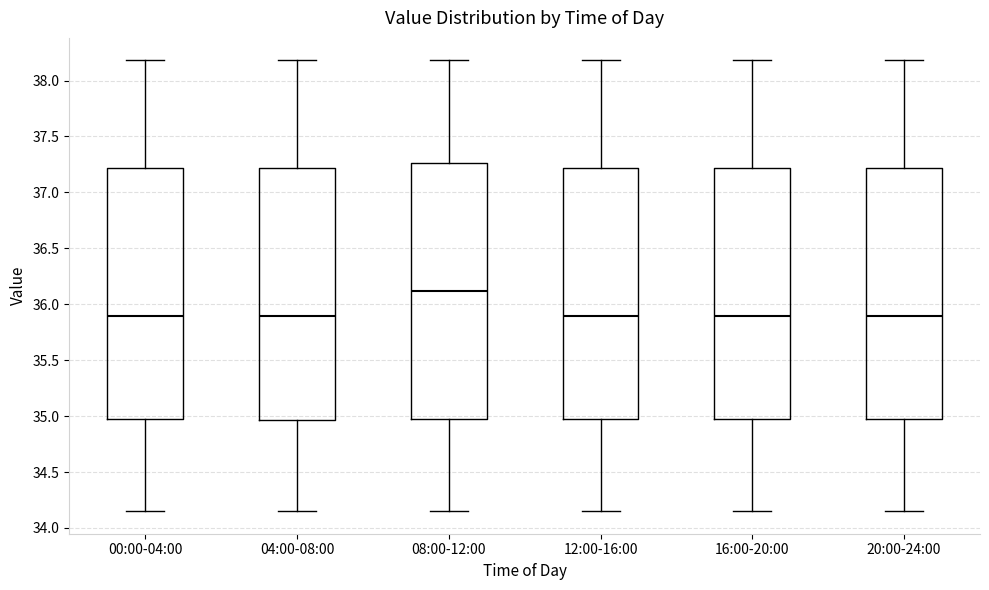

Reading left to right, read every box against the y-axis: the position of its median line, the range the box covers, and the ends of its whiskers. The values are not printed on the chart, so give them approximately, as read against the axis.

00:00-04:00: median 35.90, box 34.95 to 37.20, whiskers 34.15 to 38.20
04:00-08:00: median 35.90, box 34.95 to 37.20, whiskers 34.15 to 38.20
08:00-12:00: median 36.10, box 34.95 to 37.25, whiskers 34.15 to 38.20
12:00-16:00: median 35.90, box 34.95 to 37.20, whiskers 34.15 to 38.20
16:00-20:00: median 35.90, box 34.95 to 37.20, whiskers 34.15 to 38.20
20:00-24:00: median 35.90, box 34.95 to 37.20, whiskers 34.15 to 38.20